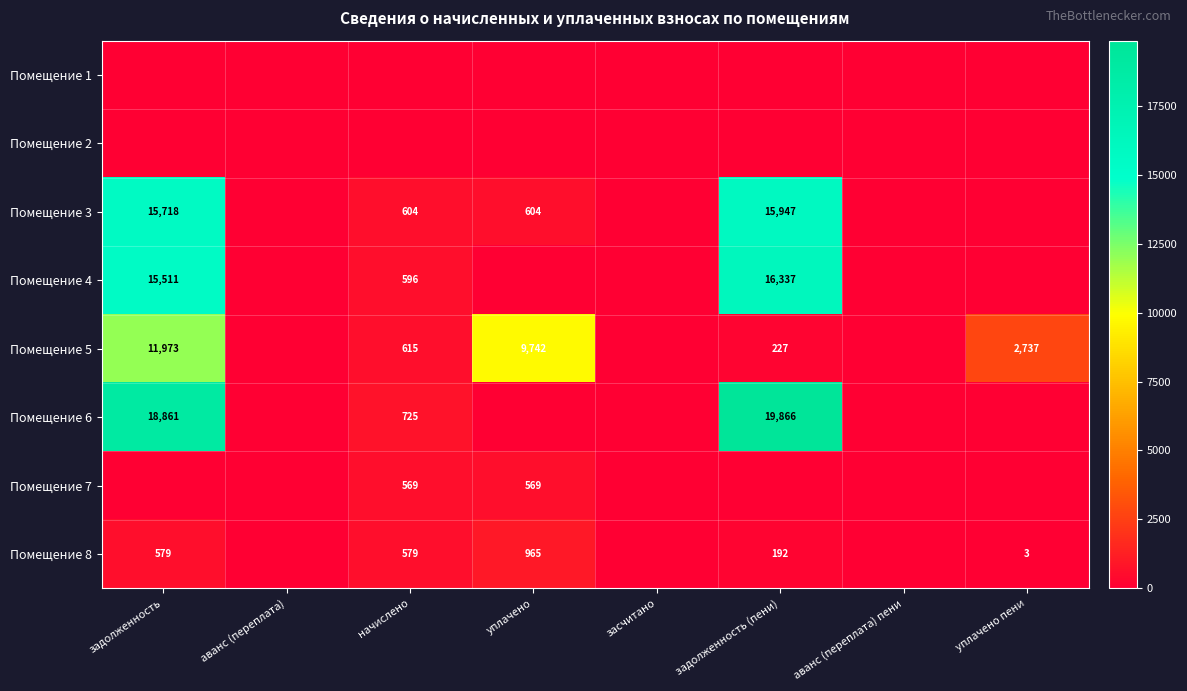

The value of Помещение 3 at уплачено is 604. True or false?

True